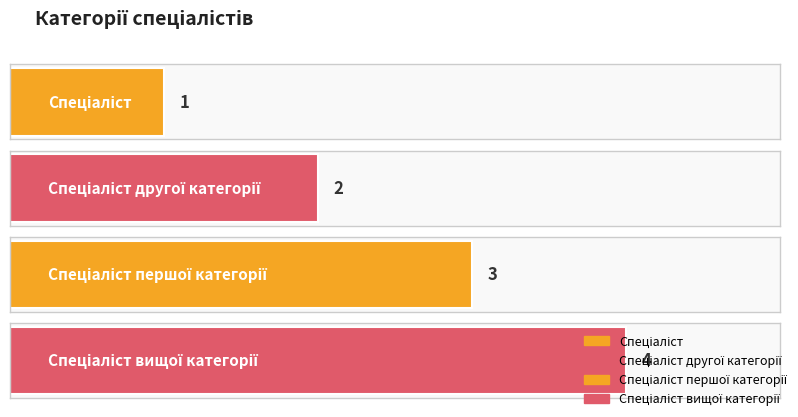

What is the sum of the values at Спеціаліст першої категорії and Спеціаліст вищої категорії?

7